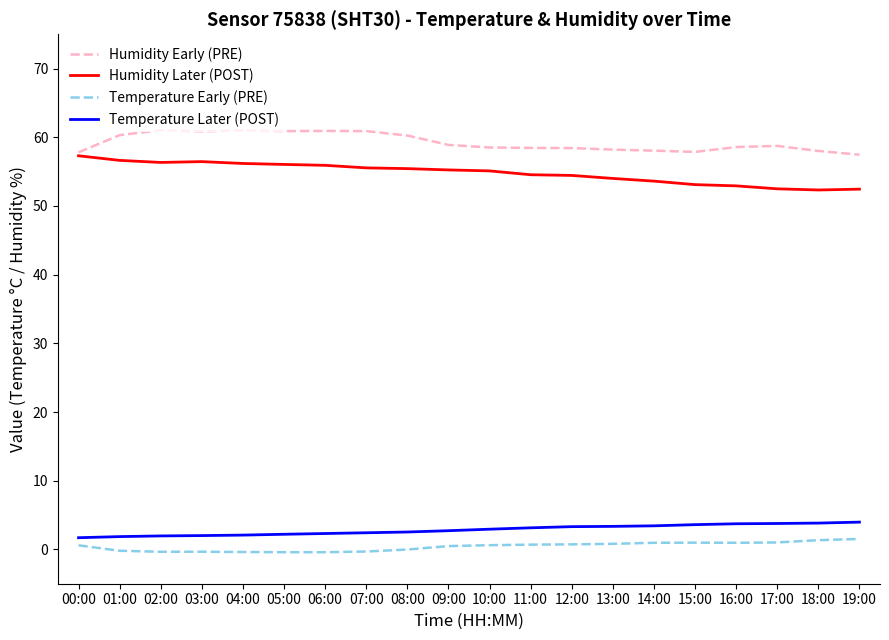

What is the lowest value of the Temperature Later (POST) series?

1.7